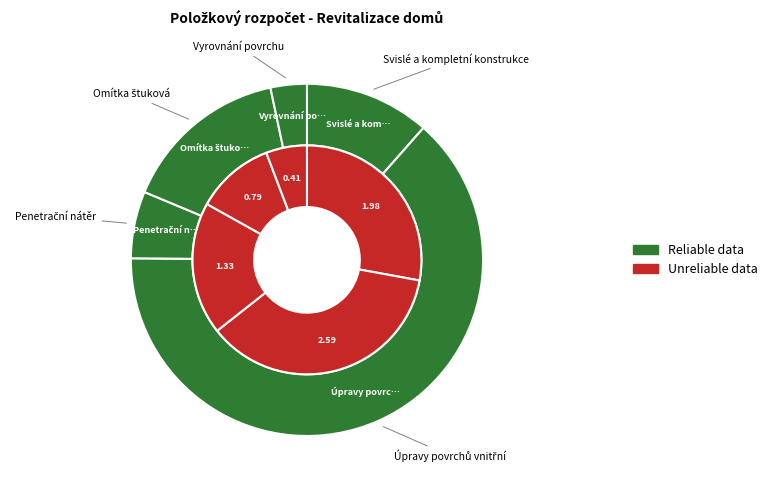

Between Penetrační nátěr and Omítka štuková, which series saw the biggest shift?

Reliable